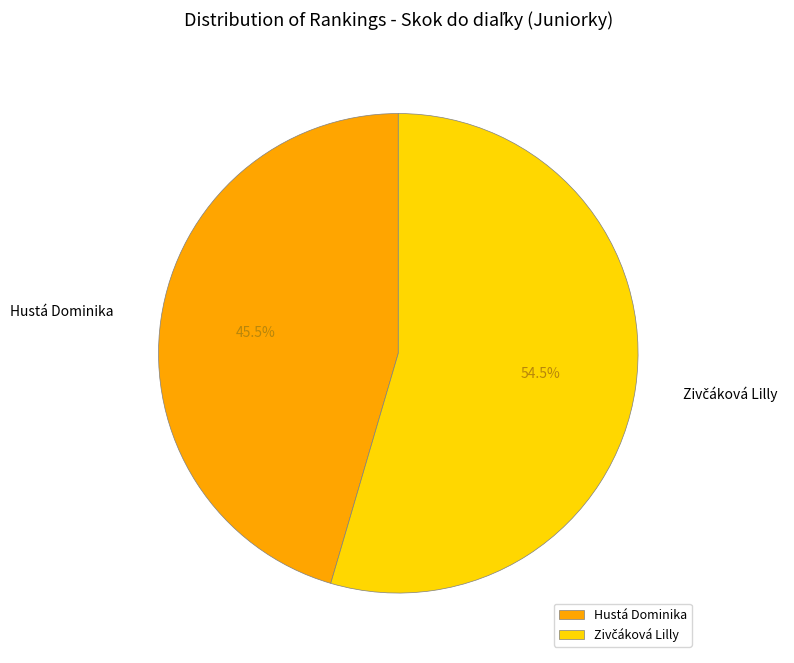

Is there any slice that represents more than half of the pie?

Yes